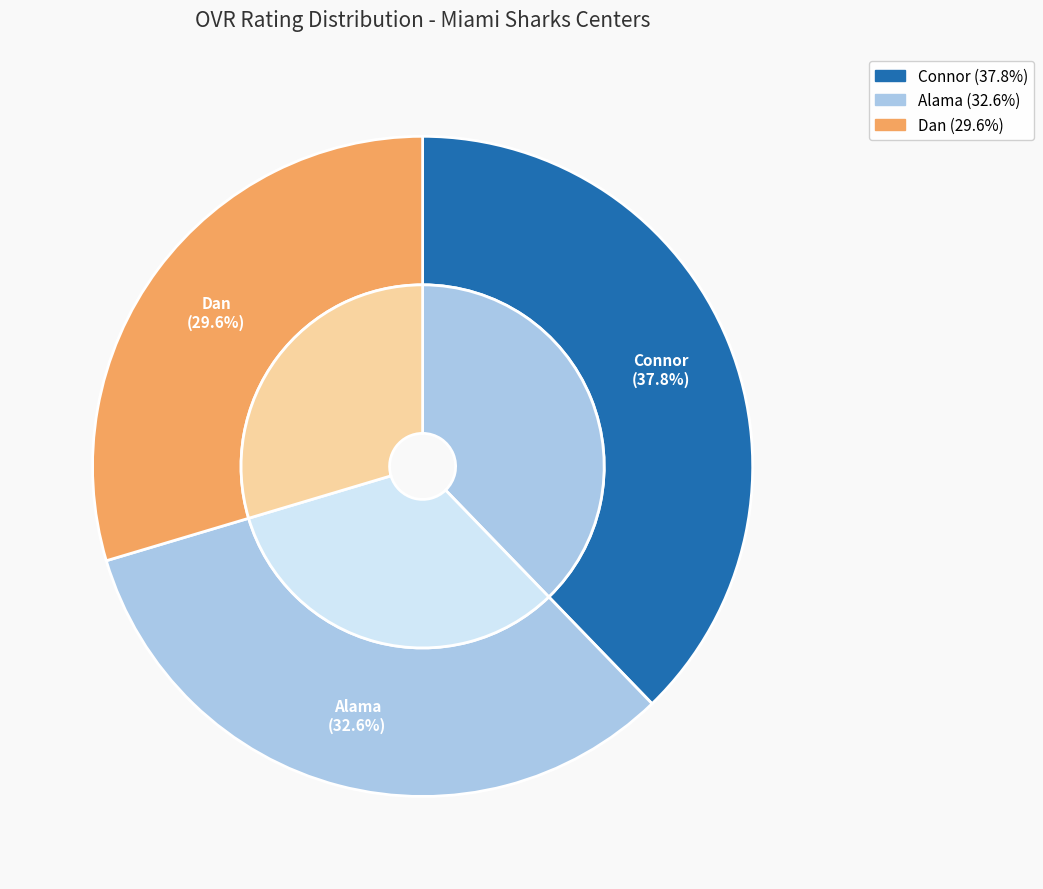

Is it true that Connor is 52% of the pie?

False